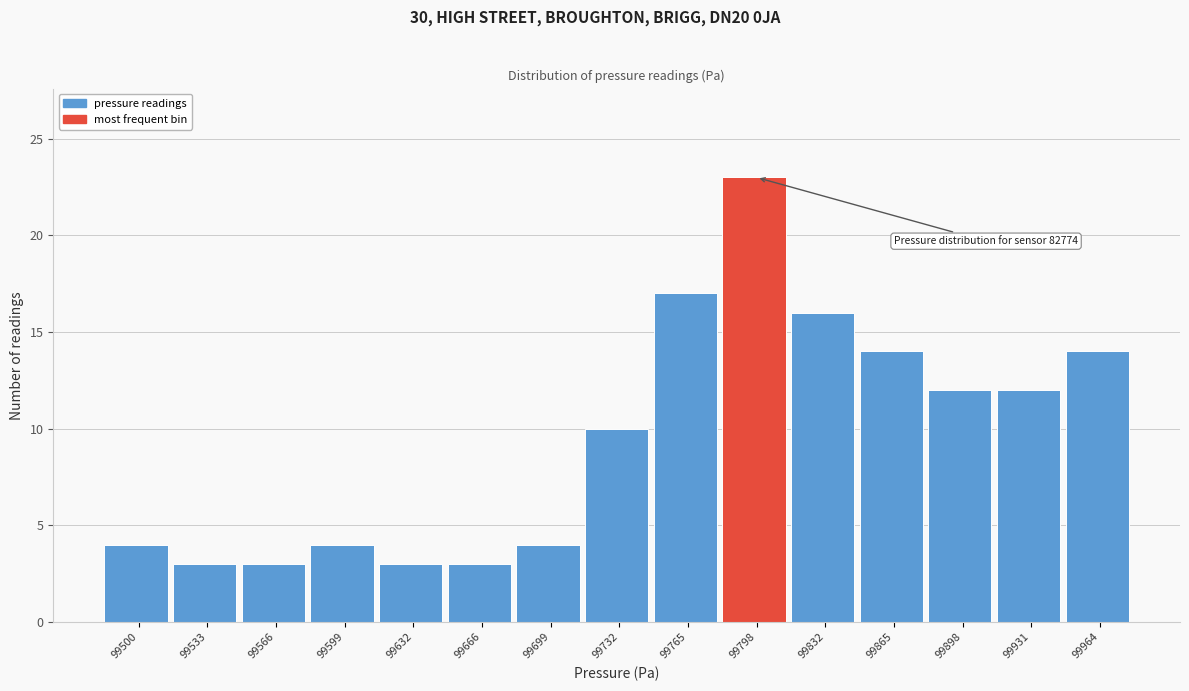

Reading left to right, transcribe all the data shown in this chart.

99500=4	99533=3	99566=3	99599=4	99632=3	99666=3	99699=4	99732=10	99765=17	99798=23	99832=16	99865=14	99898=12	99931=12	99964=14